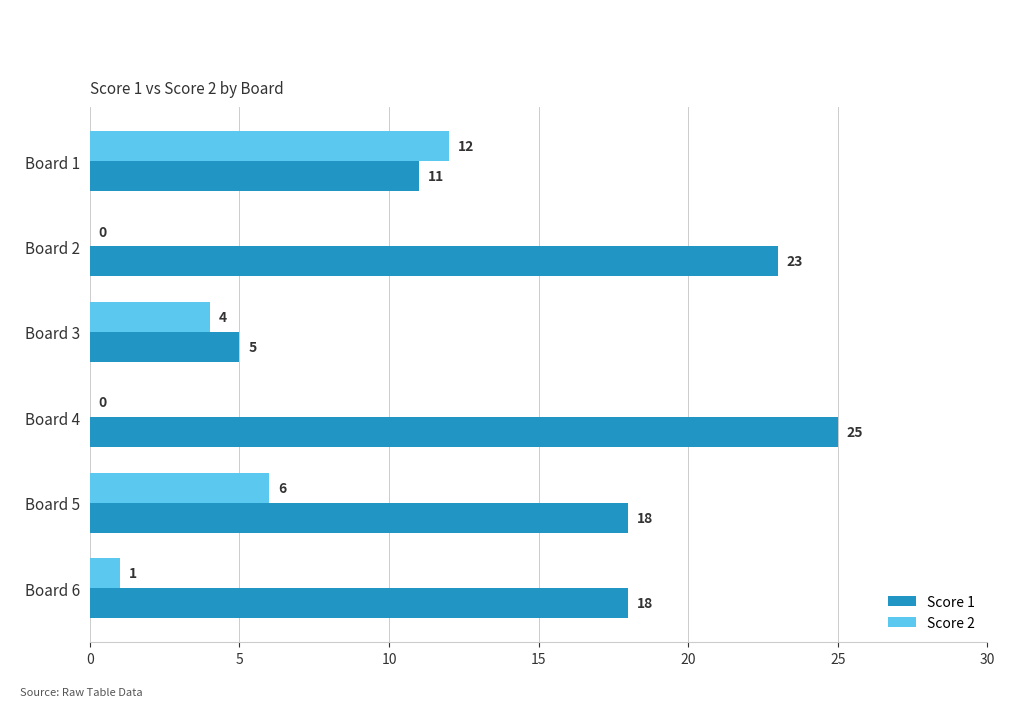

True or false: Score 2 has a value of 18 at Board 1.

False